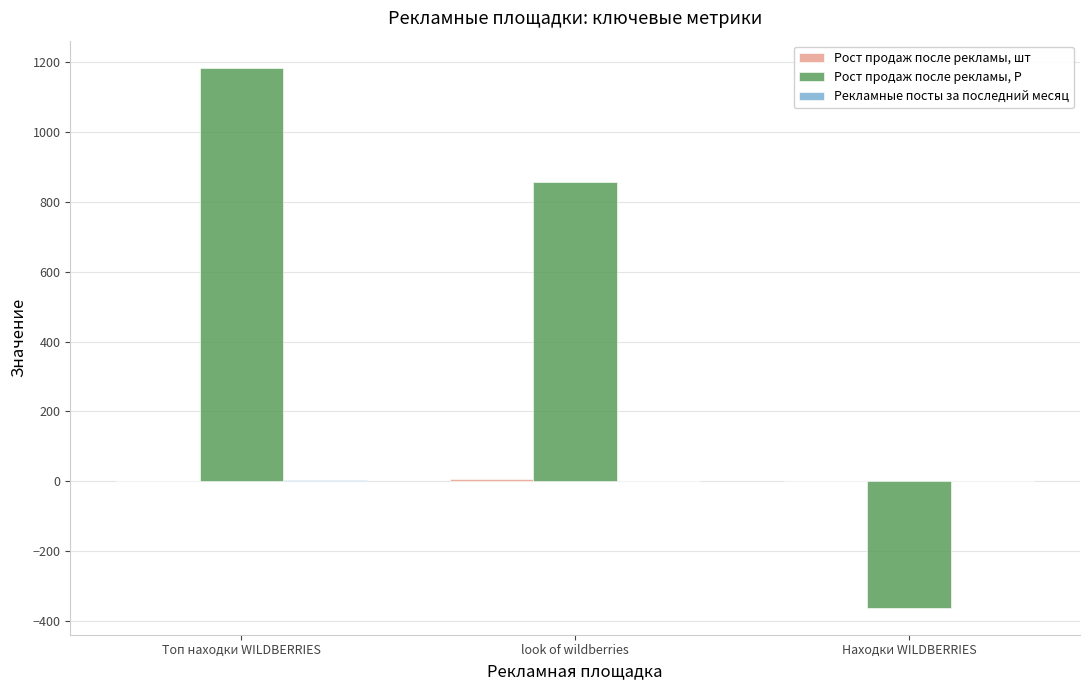

Which series has the largest total across all categories?

Рост продаж после рекламы, Р